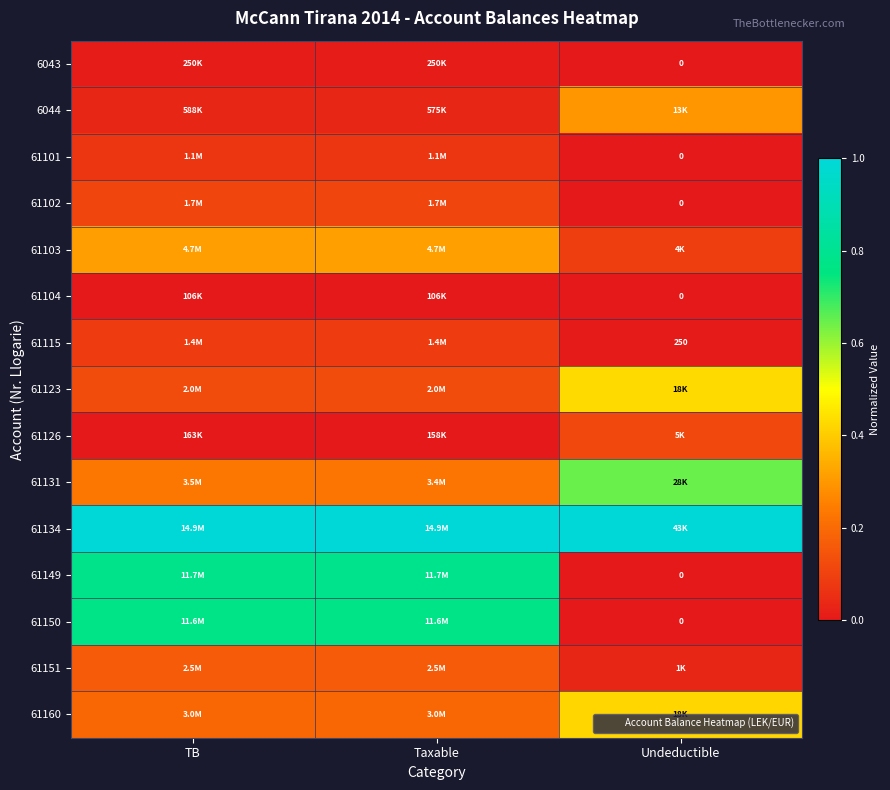

Is the value of 61101 at Undeductible greater than the value of 61102 at TB?

No